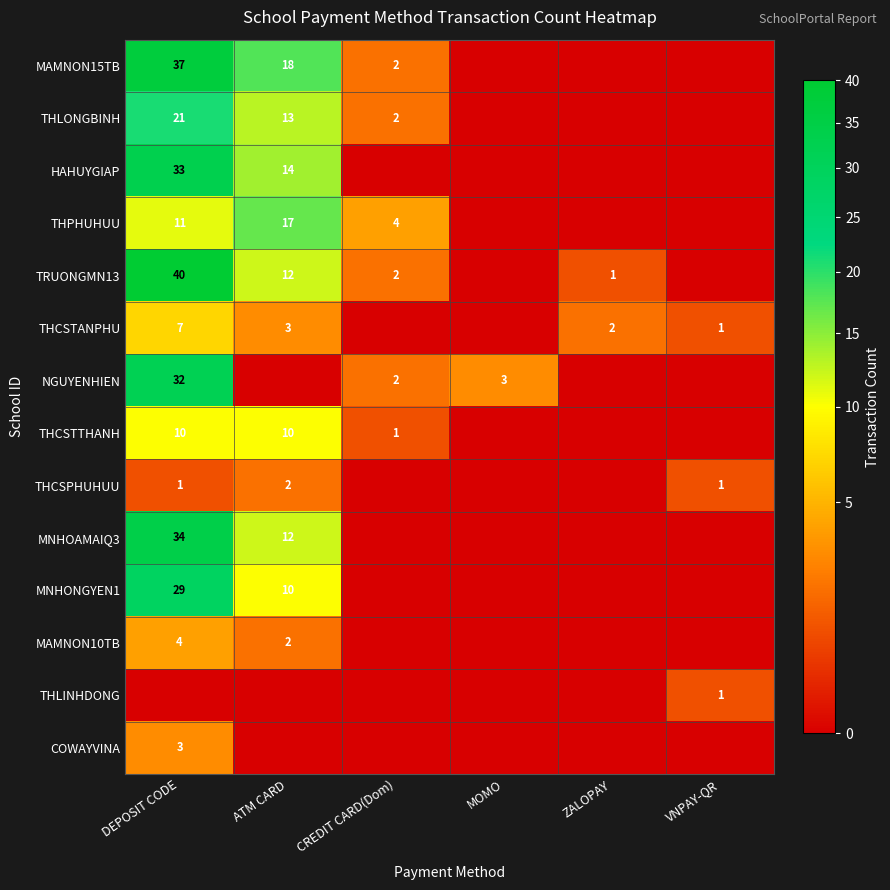

The MNHONGYEN1 series shows 10 at ATM CARD. True or false?

True